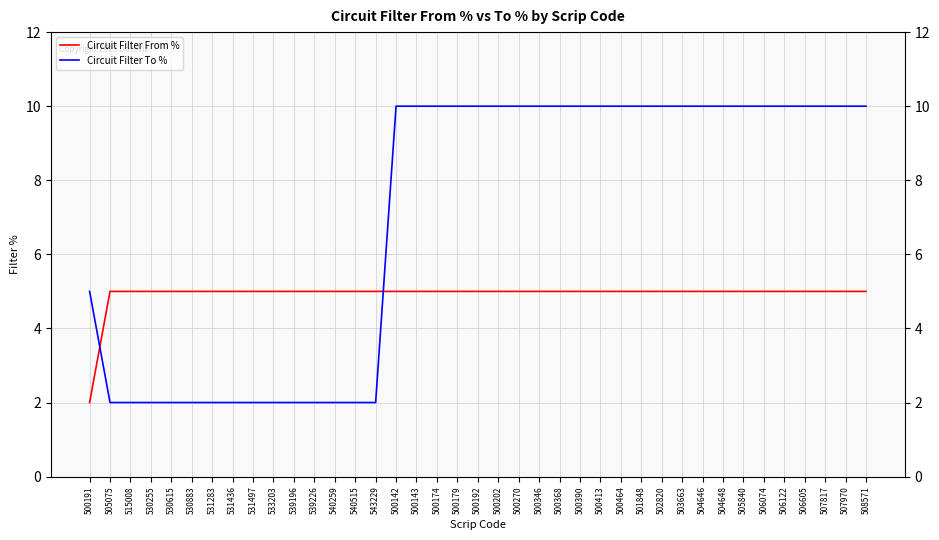

Is this an area chart (filled region under the line)?

No